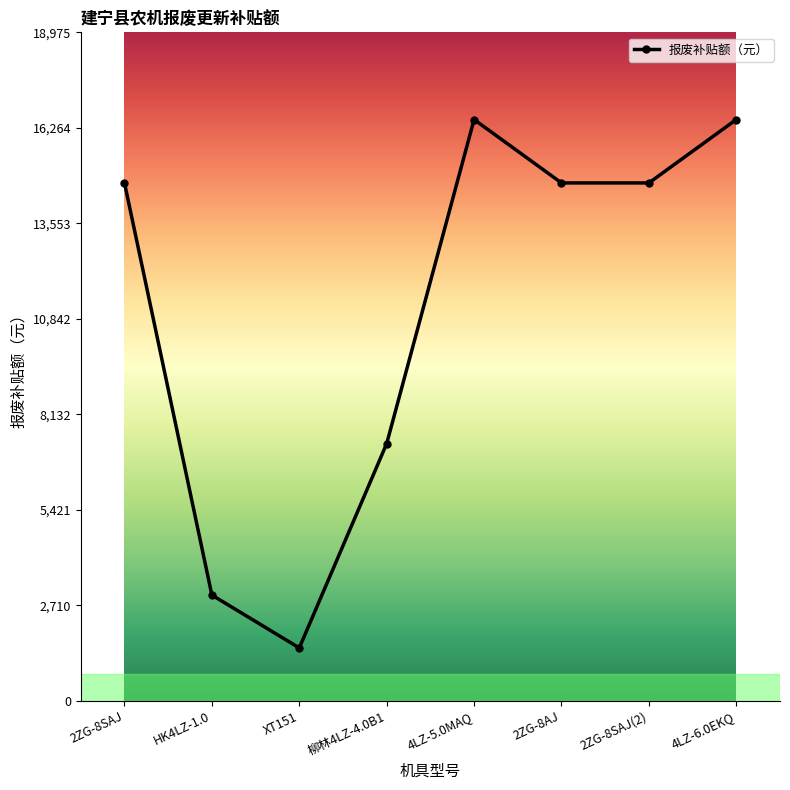

Approximately how many times larger is the value at 2ZG-8SAJ(2) compared to 4LZ-5.0MAQ?

0.9